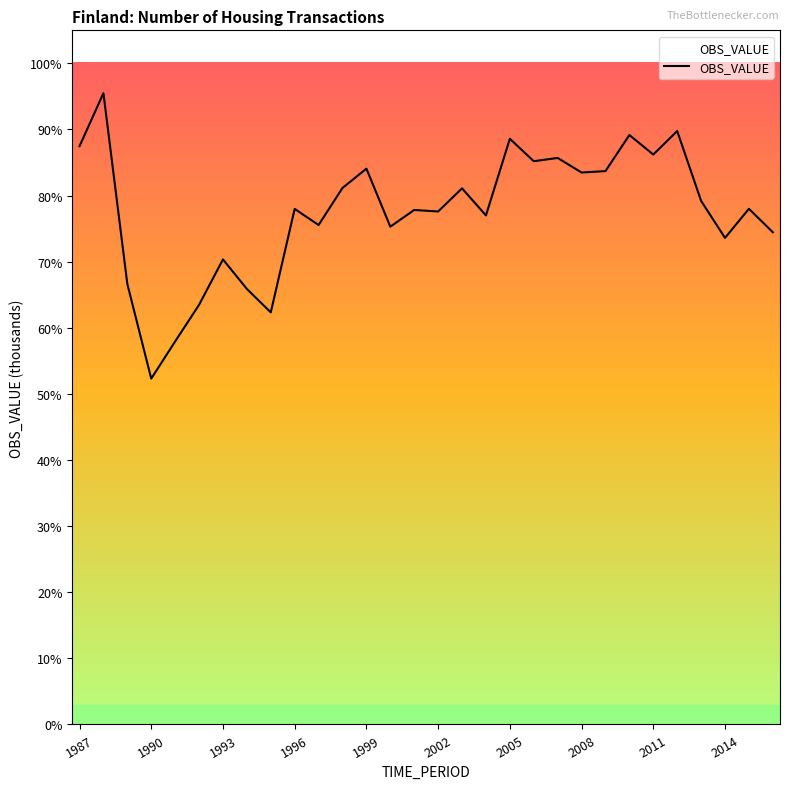

What is the greatest value displayed?

95.5